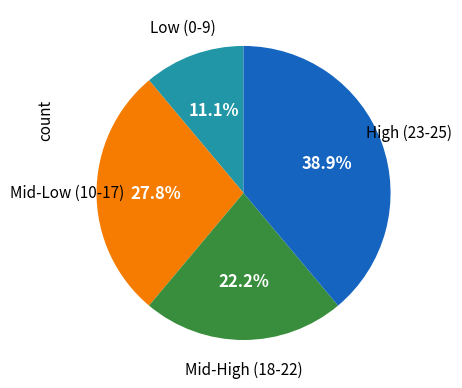

What percentage do Mid-Low (10-17) and Low (0-9) together represent?

38.9%